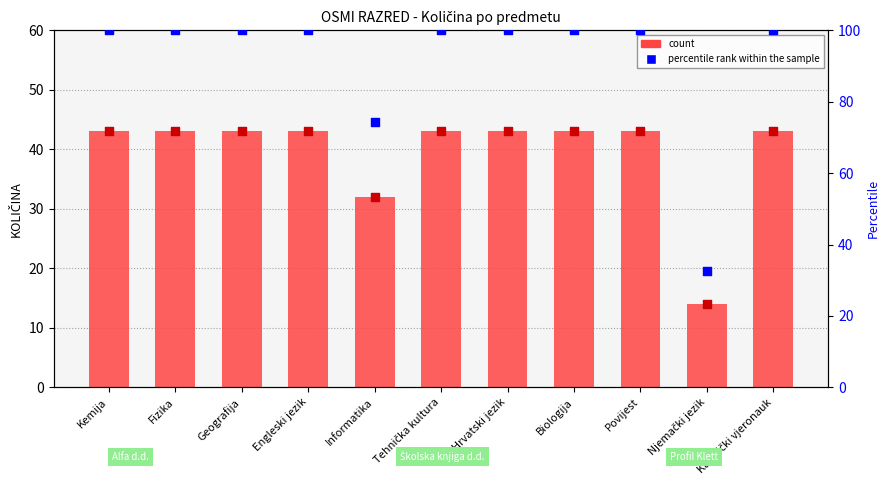

At which category is the sum across all series the highest?

Kemija